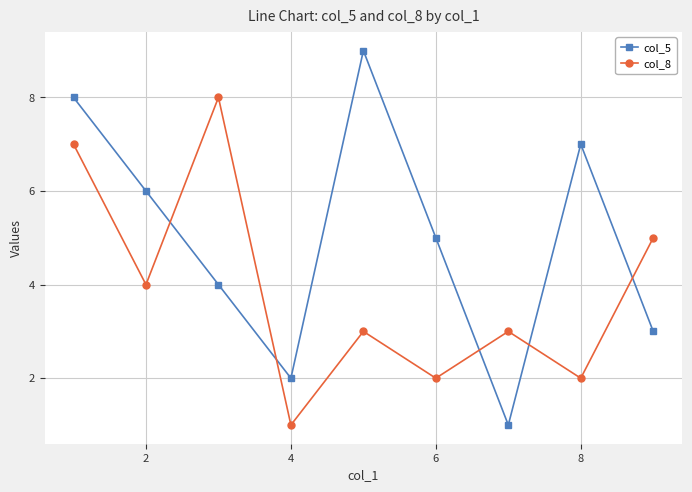

What are all the series names shown in the legend?

col_5, col_8